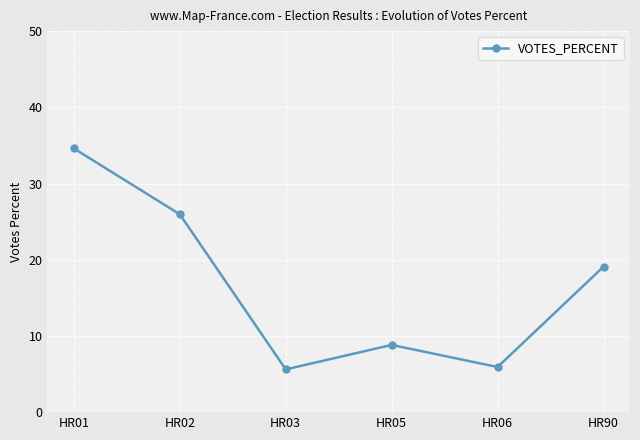

At which label is the value closest to 20?

HR90